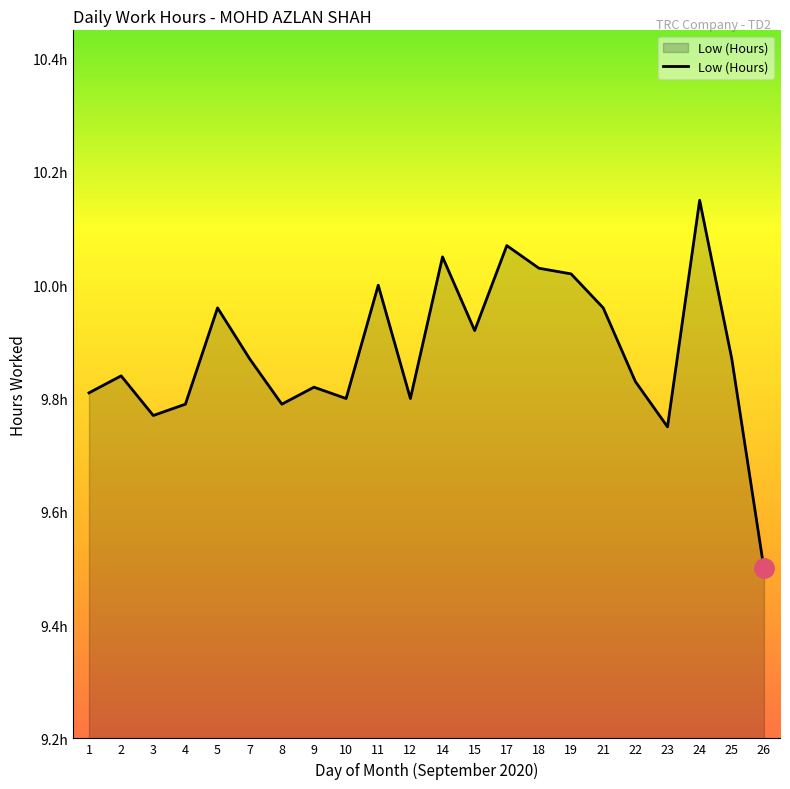

Which category has the lowest value across all series?

26